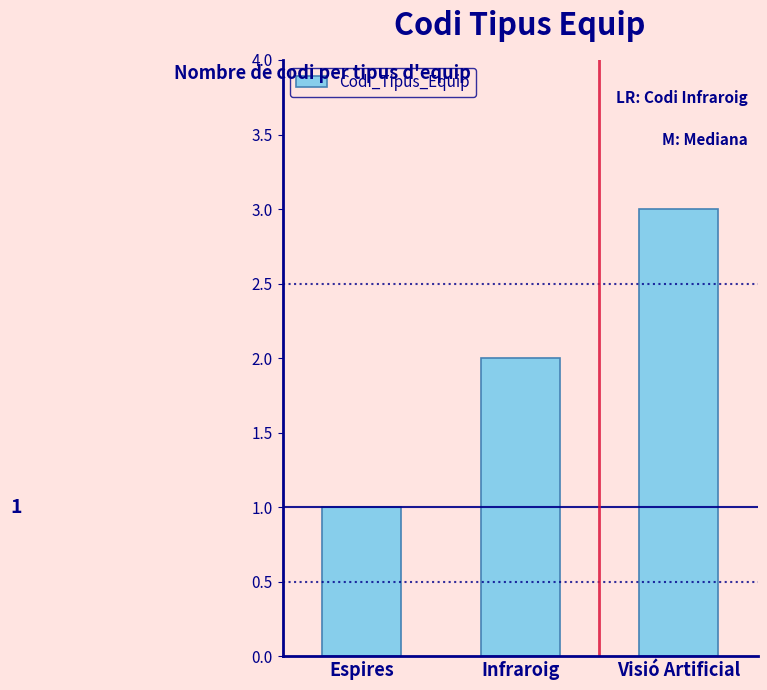

How many distinct data groups are displayed?

1